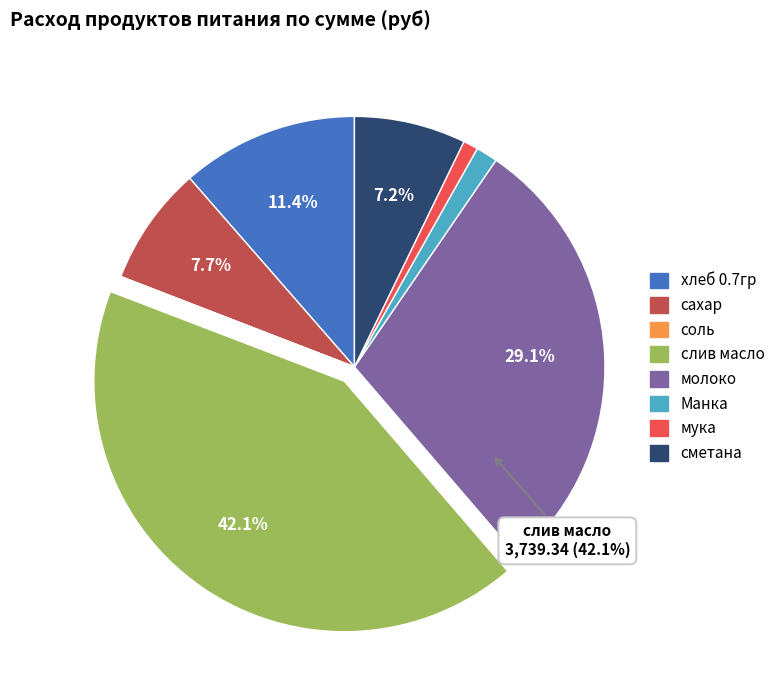

The сахар slice represents 1% of the pie. True or false?

False